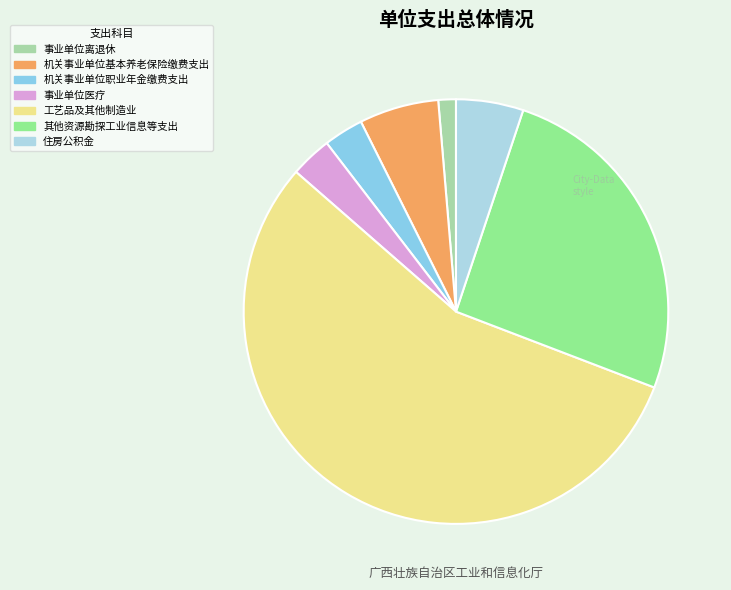

What percentage is the 机关事业单位基本养老保险缴费支出 slice, to the nearest percent?

6%